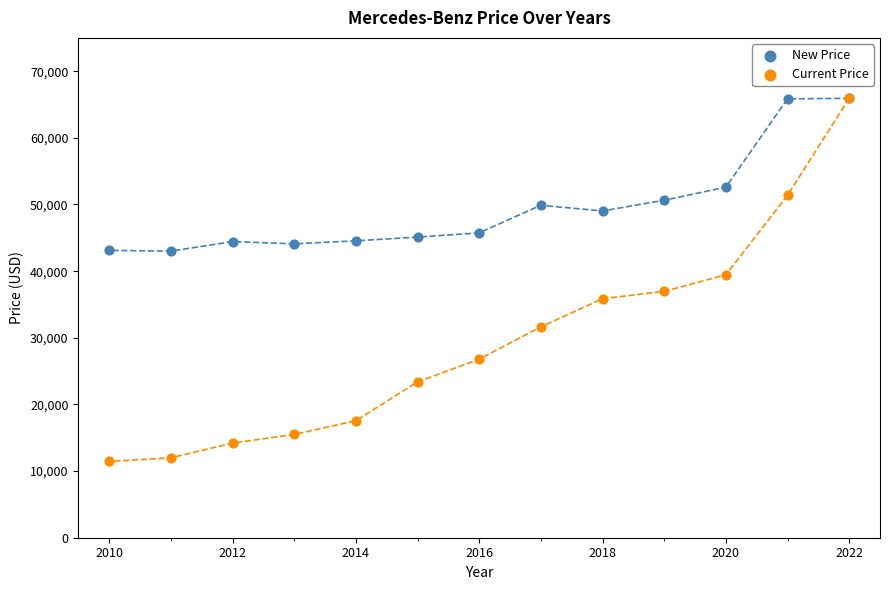

In the New Price series, what Y value is closest to 54468?

52600